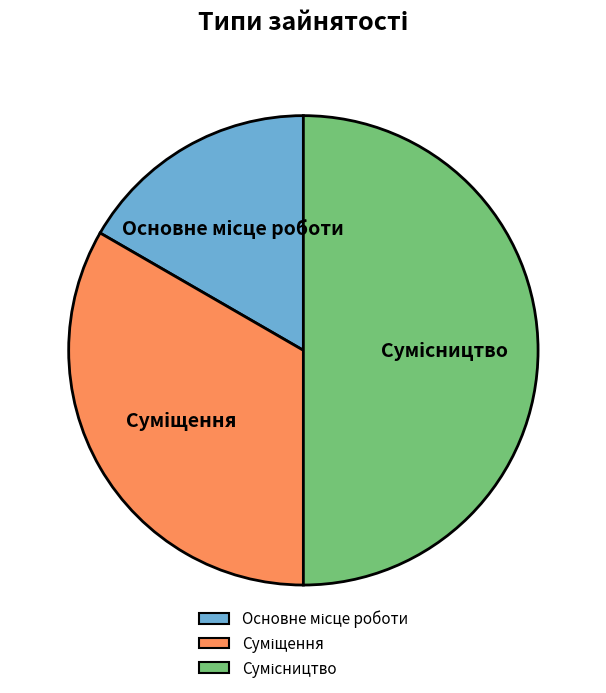

Which category has the smallest portion of the pie?

Основне місце роботи